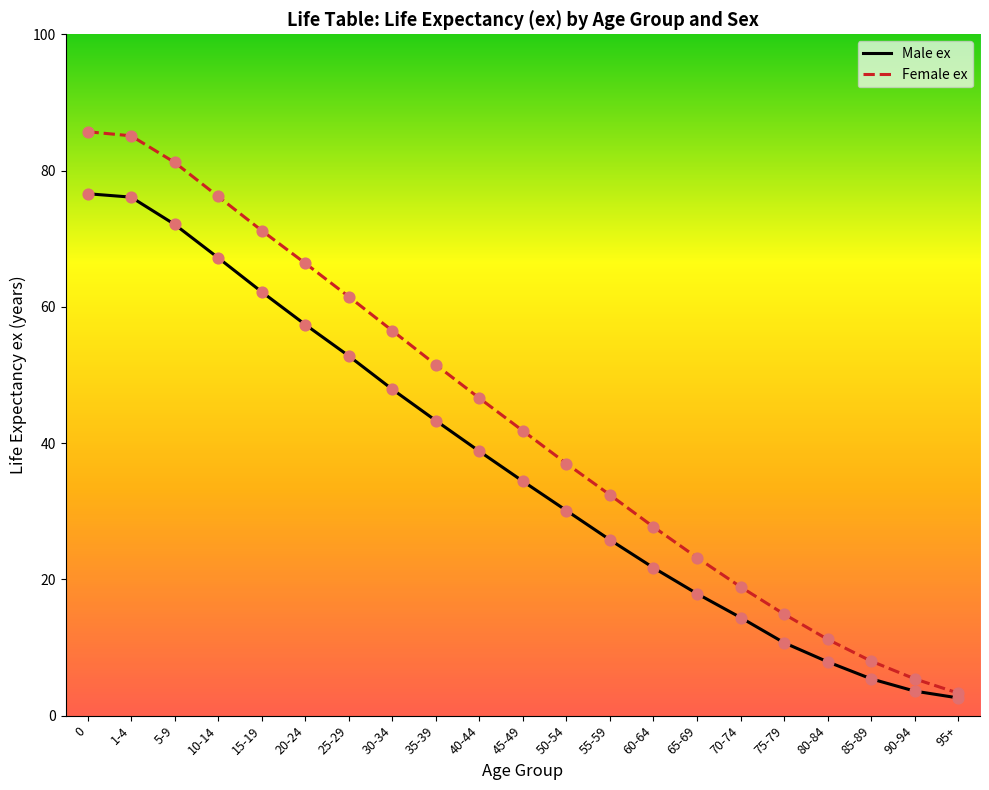

Which series has the widest spread of values?

Female ex